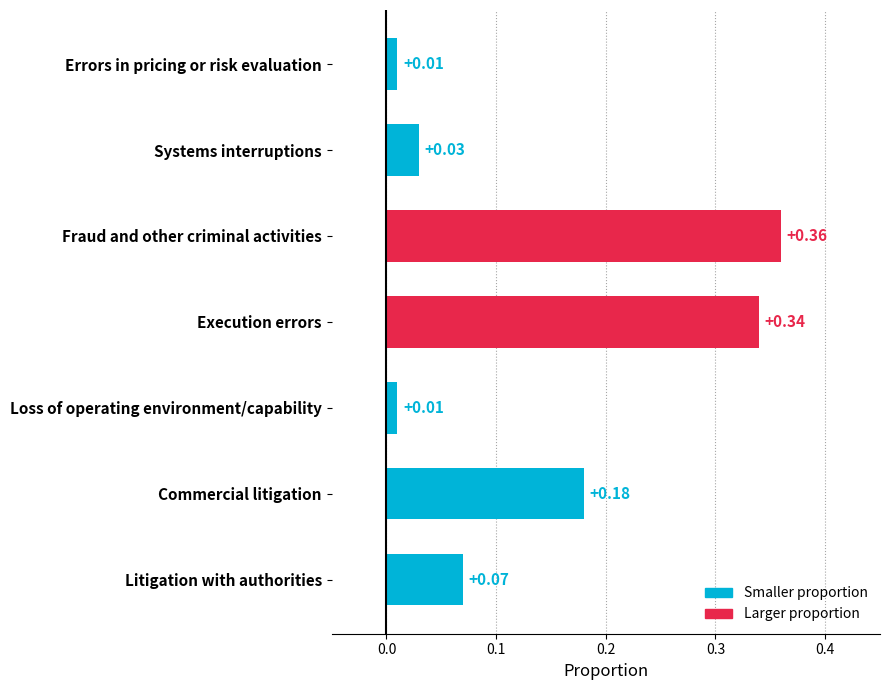

Which has a higher value, Commercial litigation or Errors in pricing or risk evaluation?

Commercial litigation